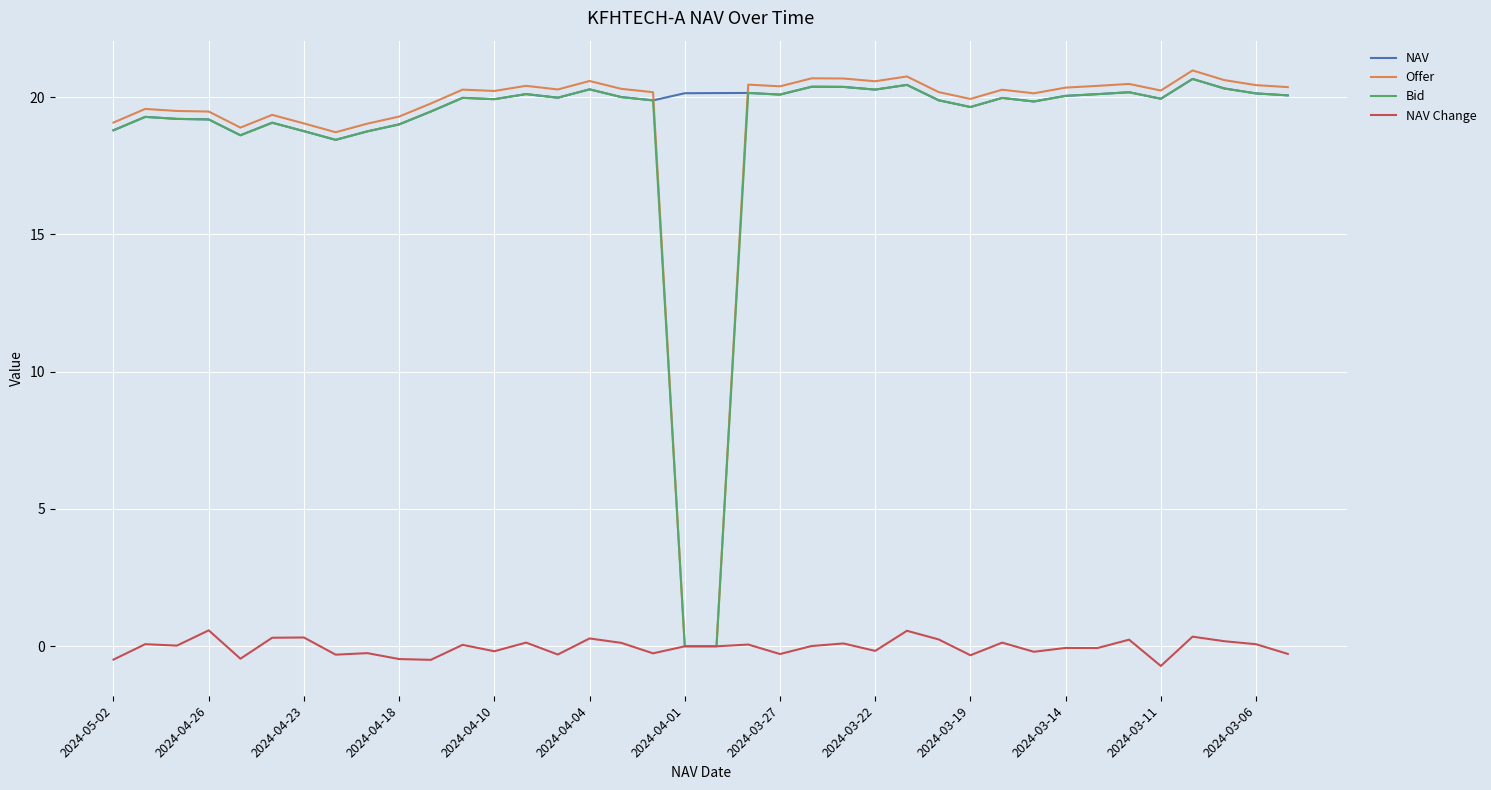

What is the maximum value for Offer?

21.0